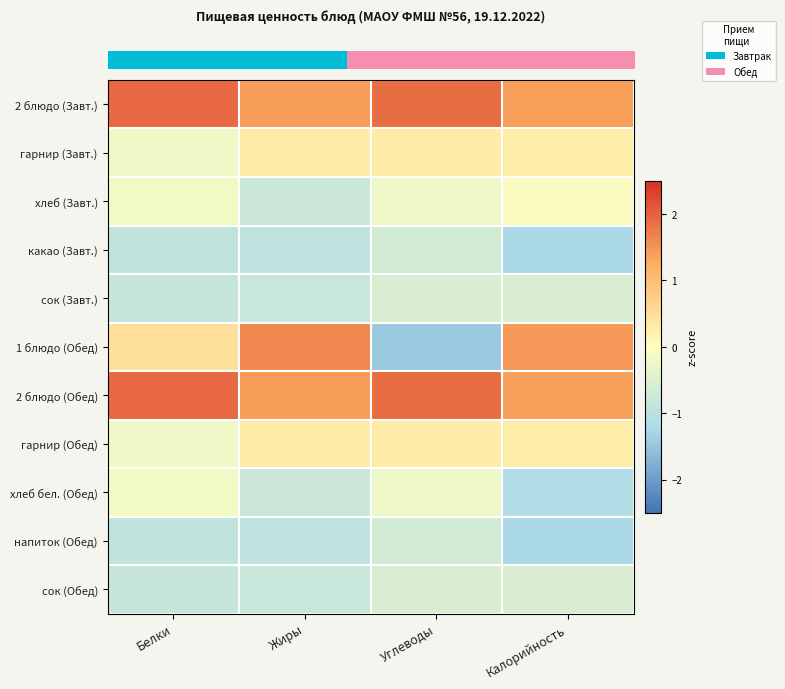

At which category is the sum across all series the highest?

Белки